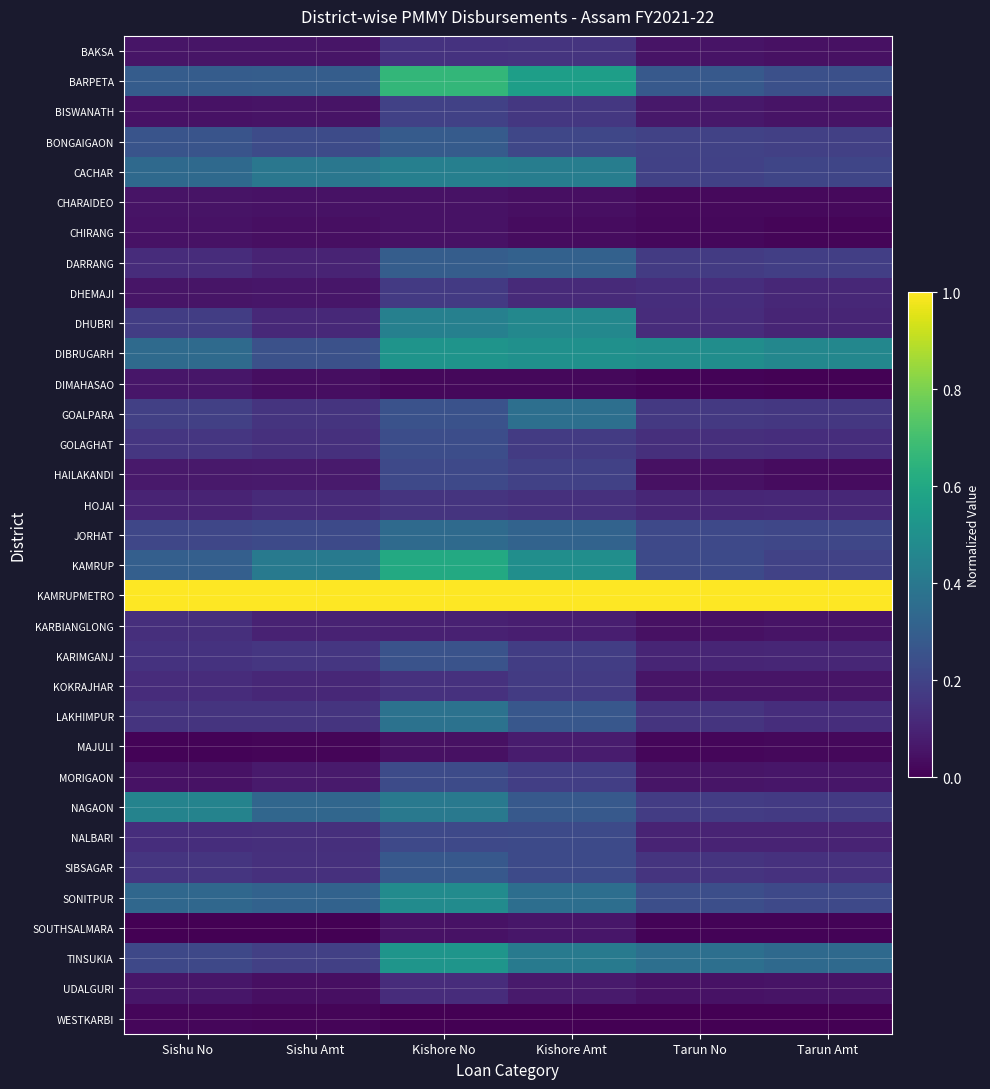

At which category is the sum across all series the highest?

Kishore No